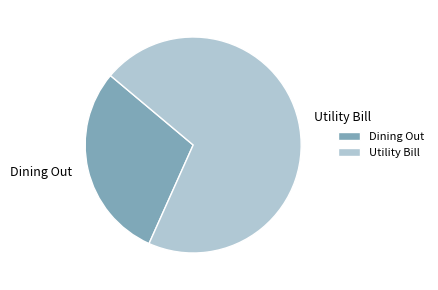

What is the smallest slice in the pie chart?

Dining Out